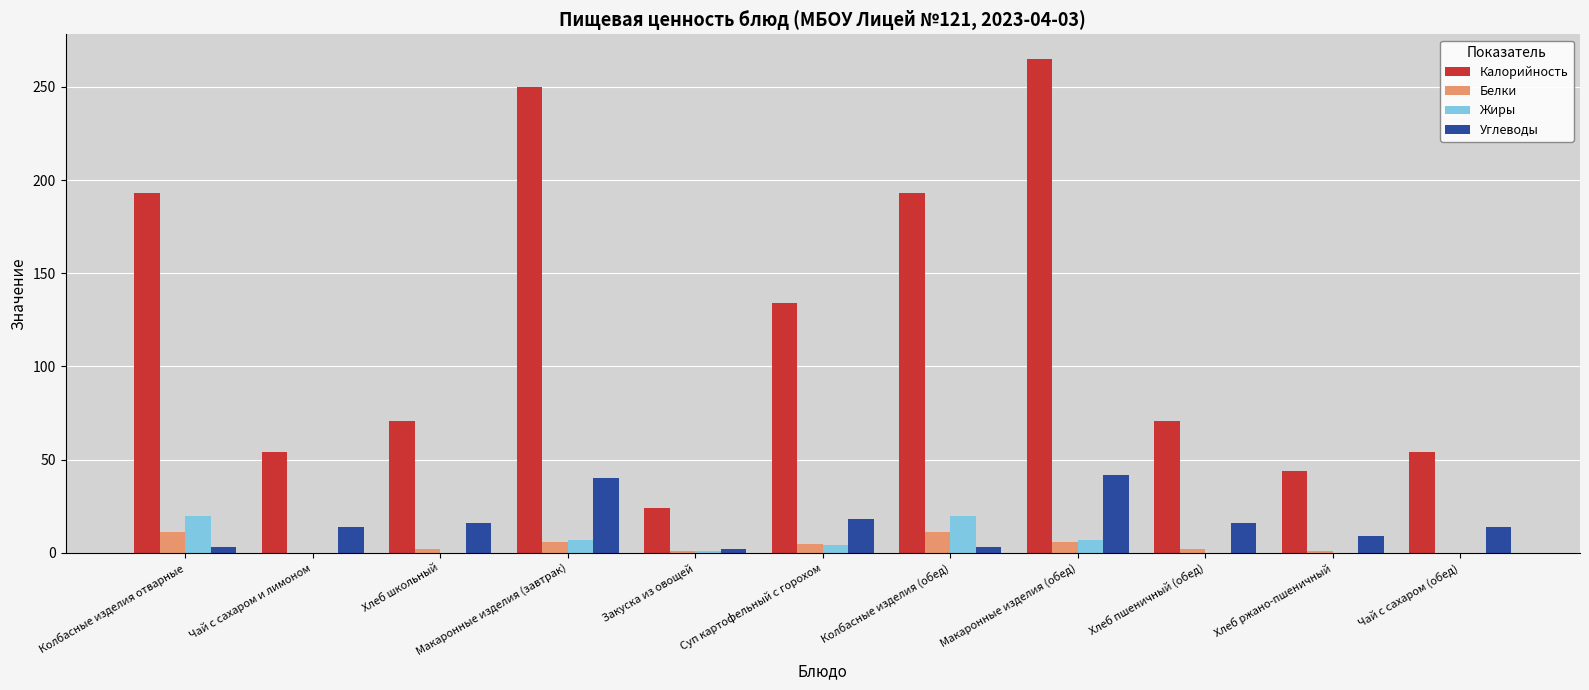

True or false: Калорийность has a value of 77 at Хлеб ржано-пшеничный.

False